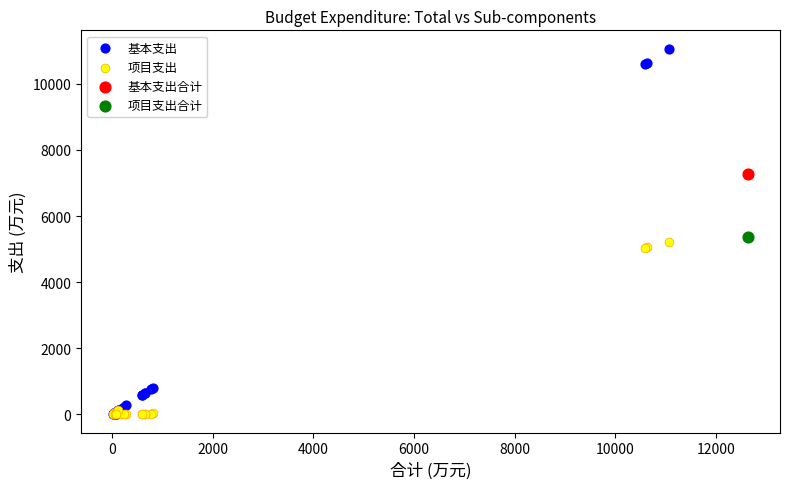

What are all the series names shown in the legend?

基本支出, 项目支出, 基本支出合计, 项目支出合计